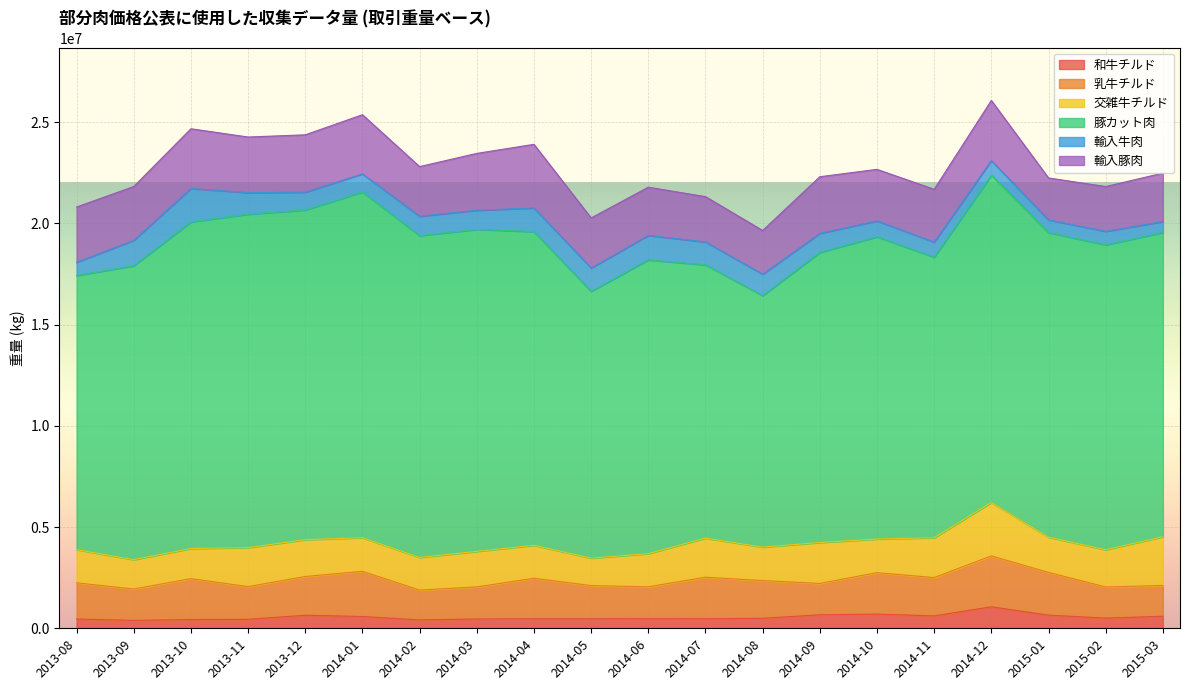

What is the total value across all series at 2013-12?

24368596.7